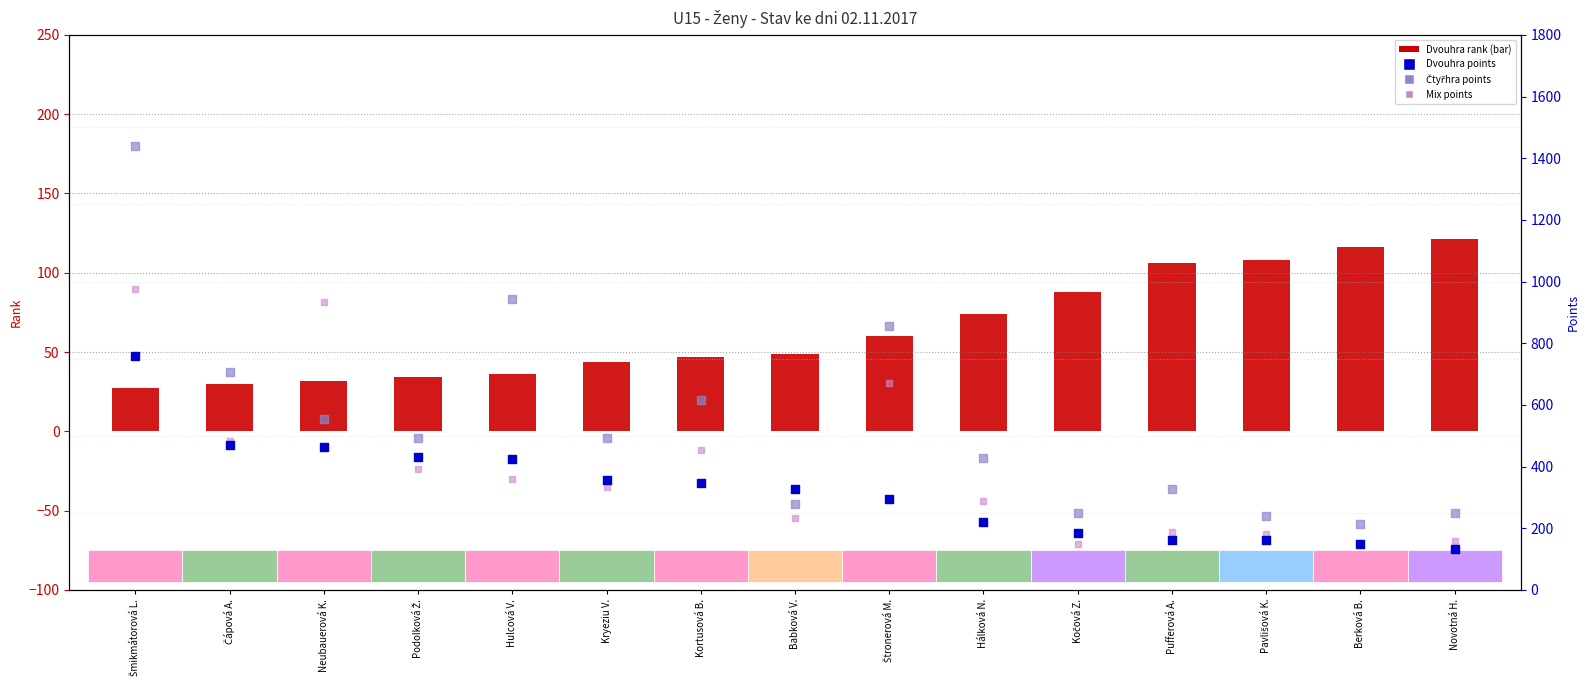

What is the total value across all series at Babková V.?

889